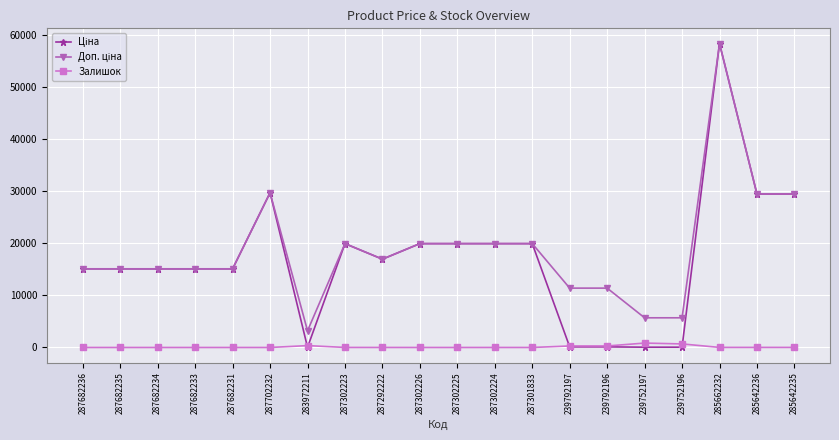

Is it true that Залишок equals 0.0 at 287302225?

True